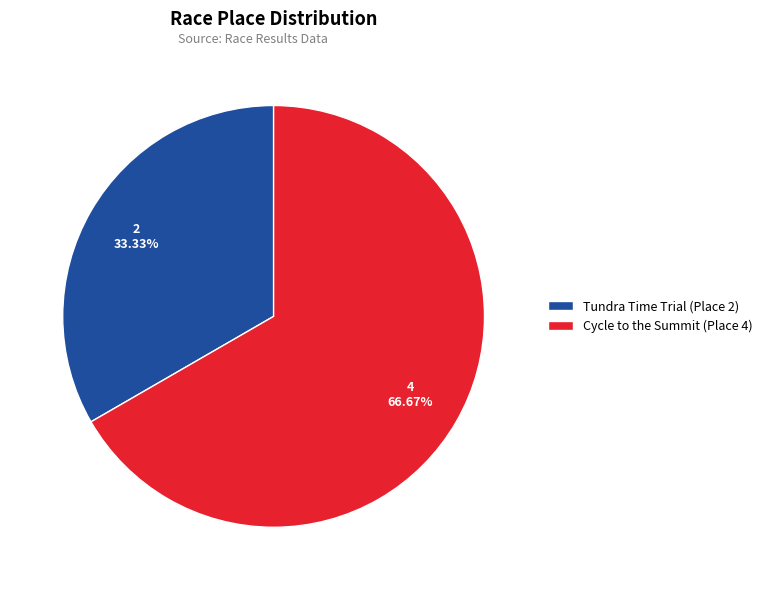

Is it true that Tundra Time Trial is 33% of the pie?

True